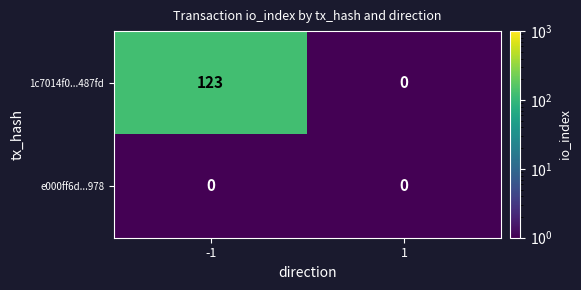

List the labels in order of 1c7014f0...487fd value, smallest first.

1, -1